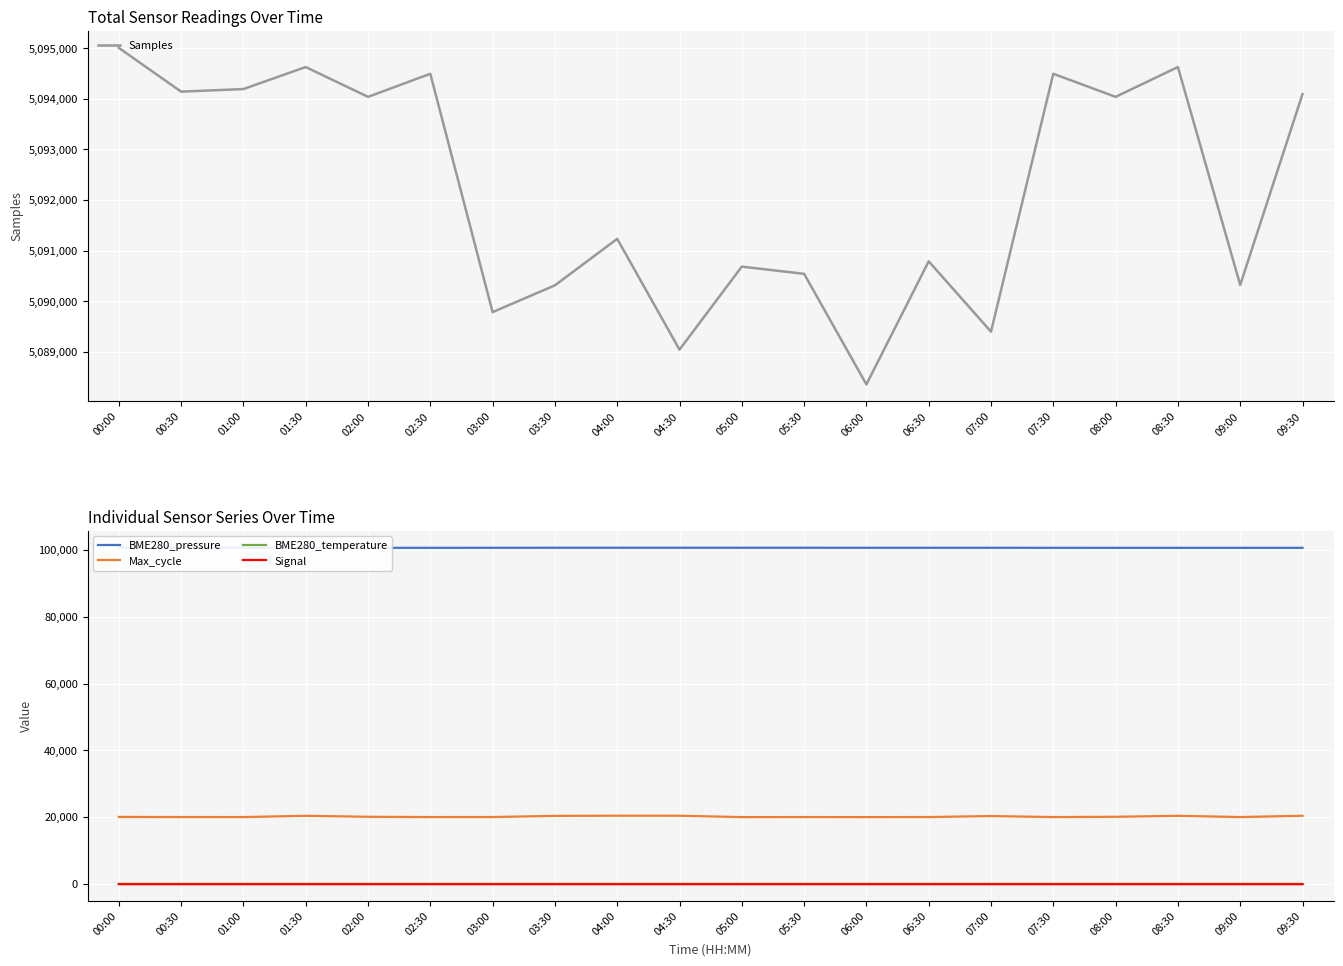

True or false: Signal and Samples cross at least once.

False